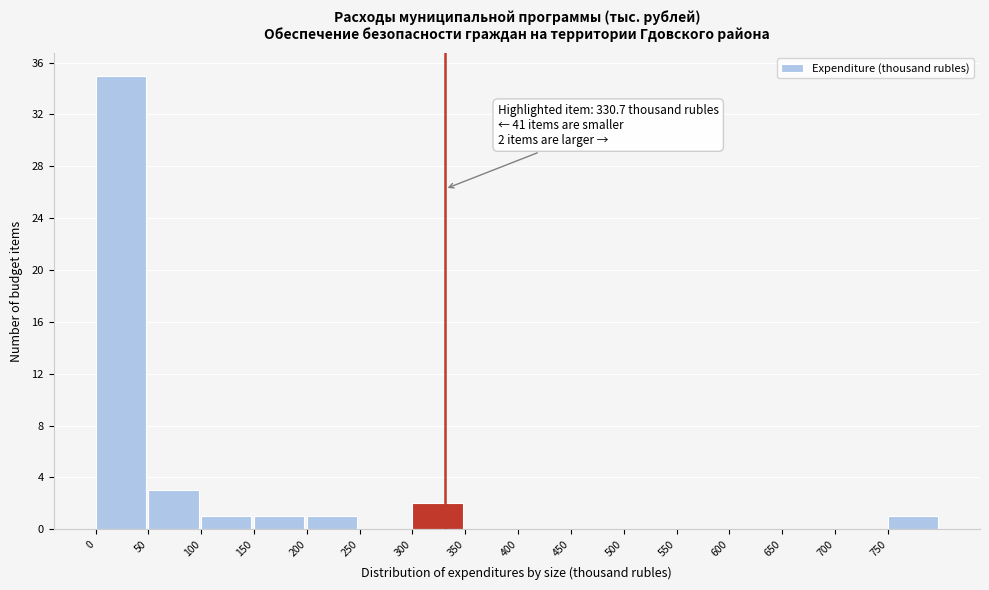

Which range on the x-axis has the tallest bar?

0 to 50